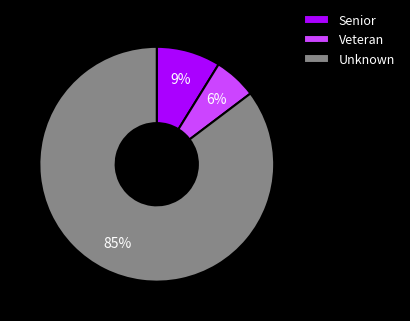

Which slice is the smallest?

Veteran